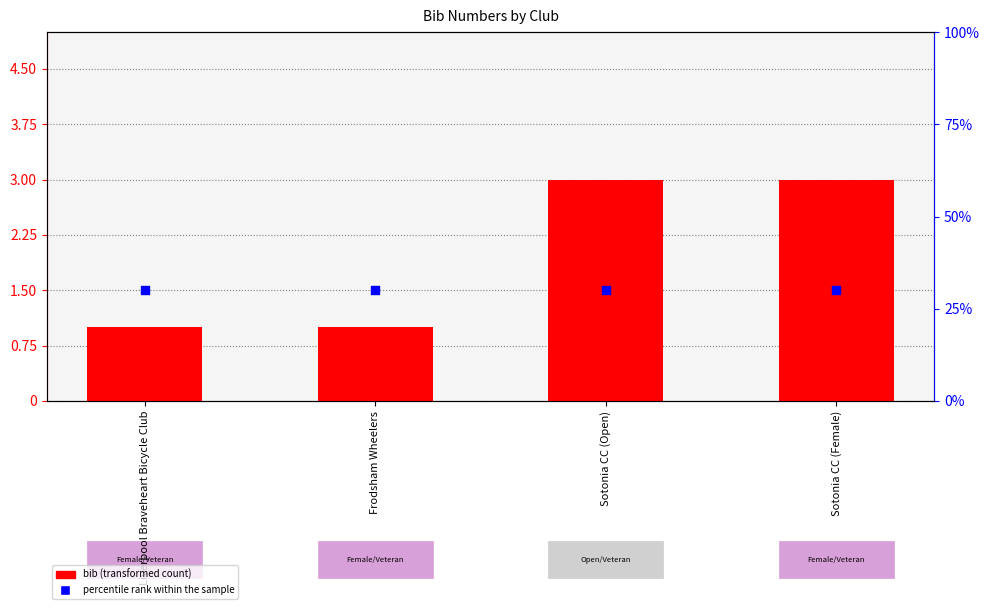

At which category is the sum across all series the highest?

Sotonia CC (Open)